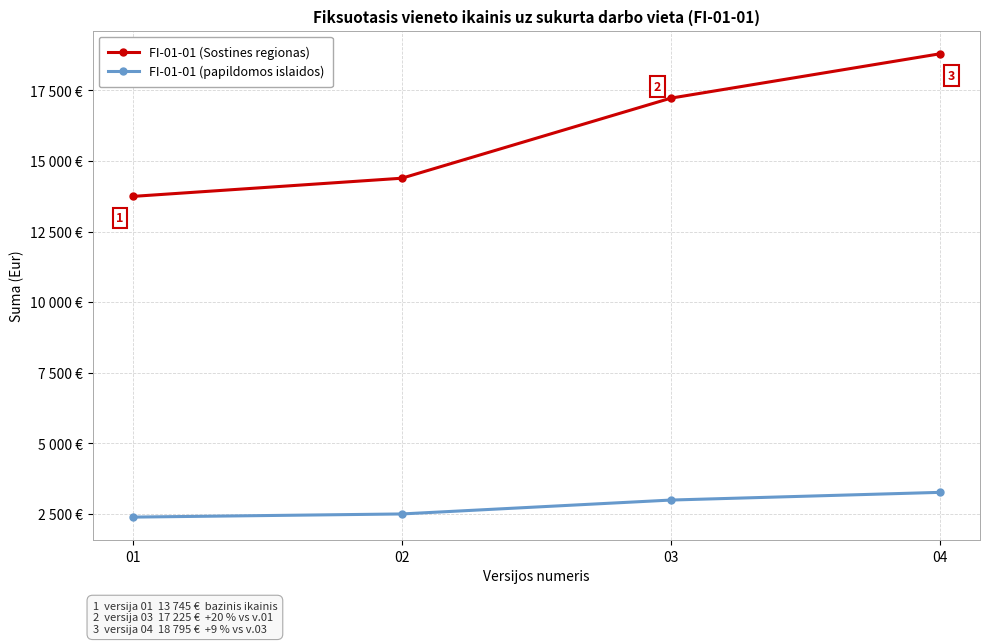

What are all the series names shown in the legend?

FI-01-01 (Sostines regionas), FI-01-01 (papildomos islaidos)